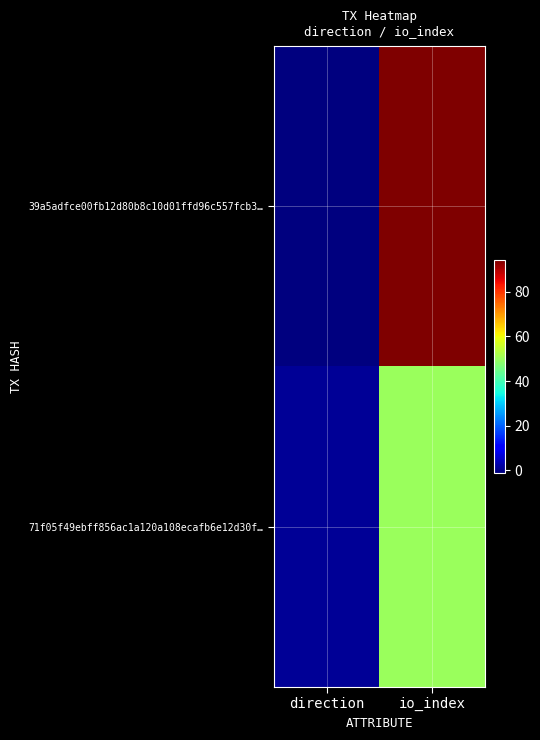

Between direction and io_index, which series saw the biggest shift?

39a5adfce00fb12d80b8c10d01ffd96c557fcb3…